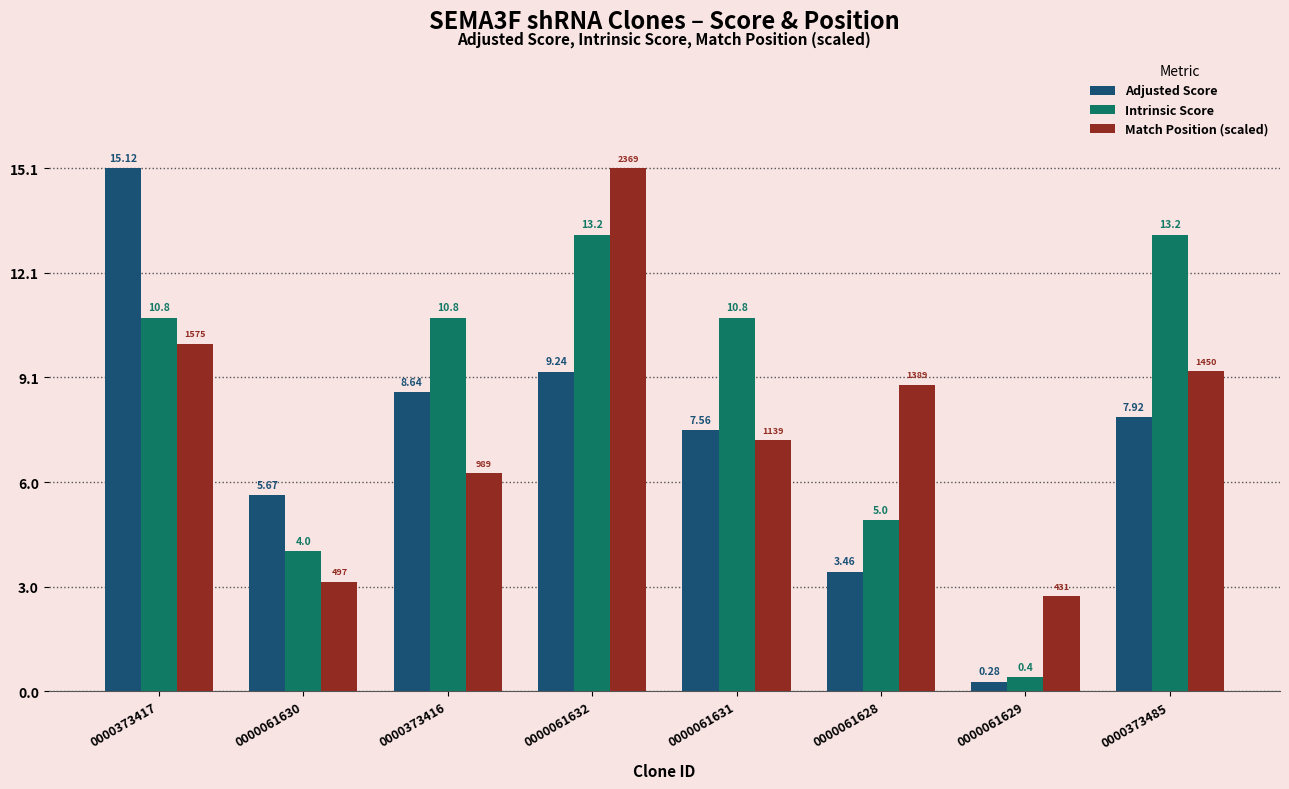

List the series in order of their overall mean, lowest first.

Adjusted Score, Match Position (scaled), Intrinsic Score